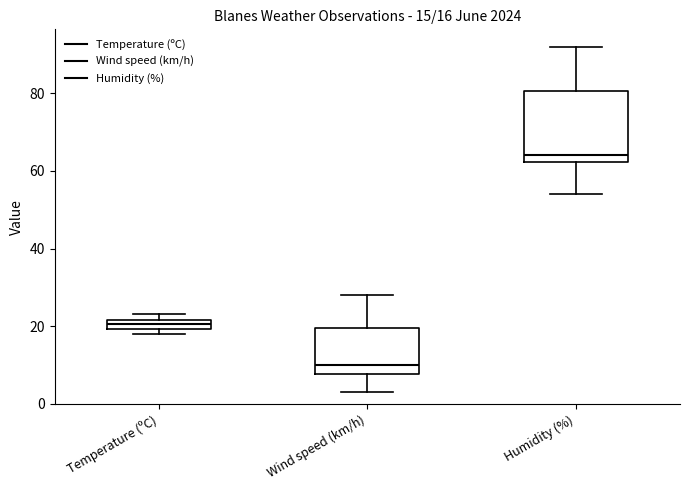

Which box is the tallest, from its lower edge to its upper edge?

Humidity (%)